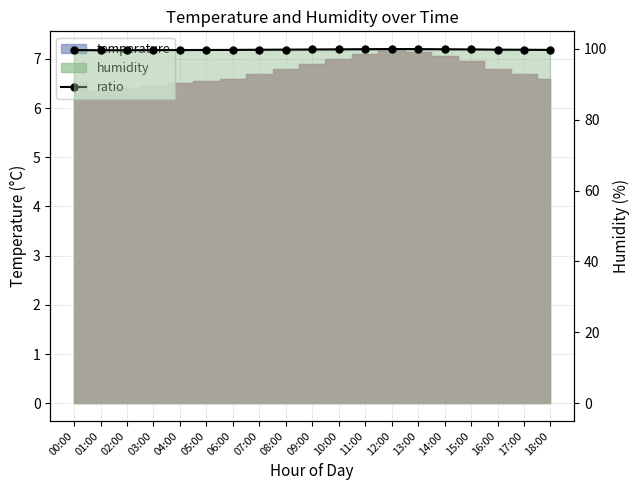

What is the label of the 17th point from the right?

02:00